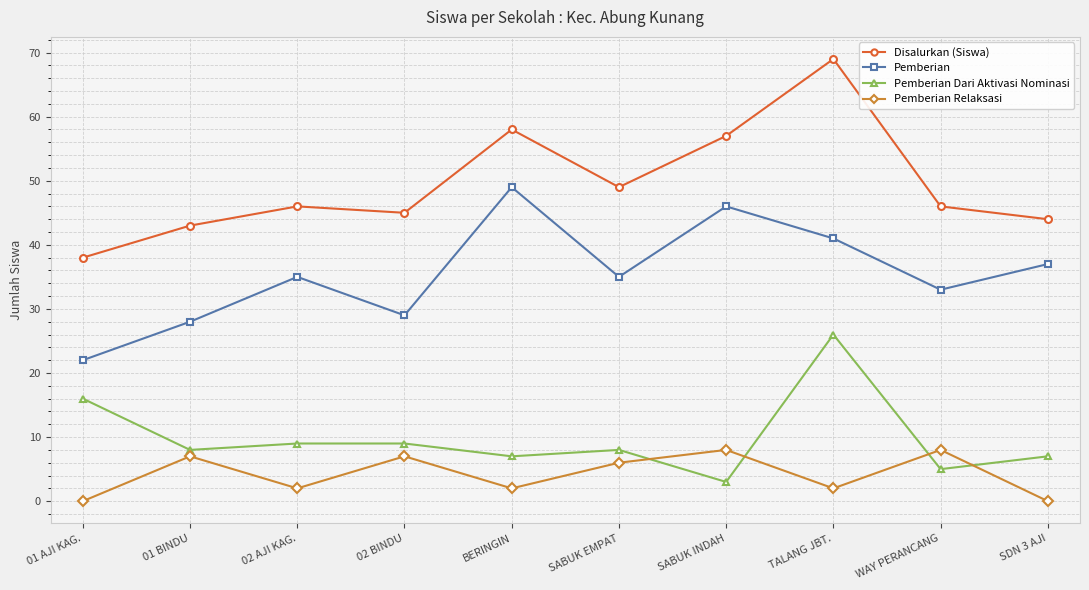

Does the chart have visible grid lines?

Yes